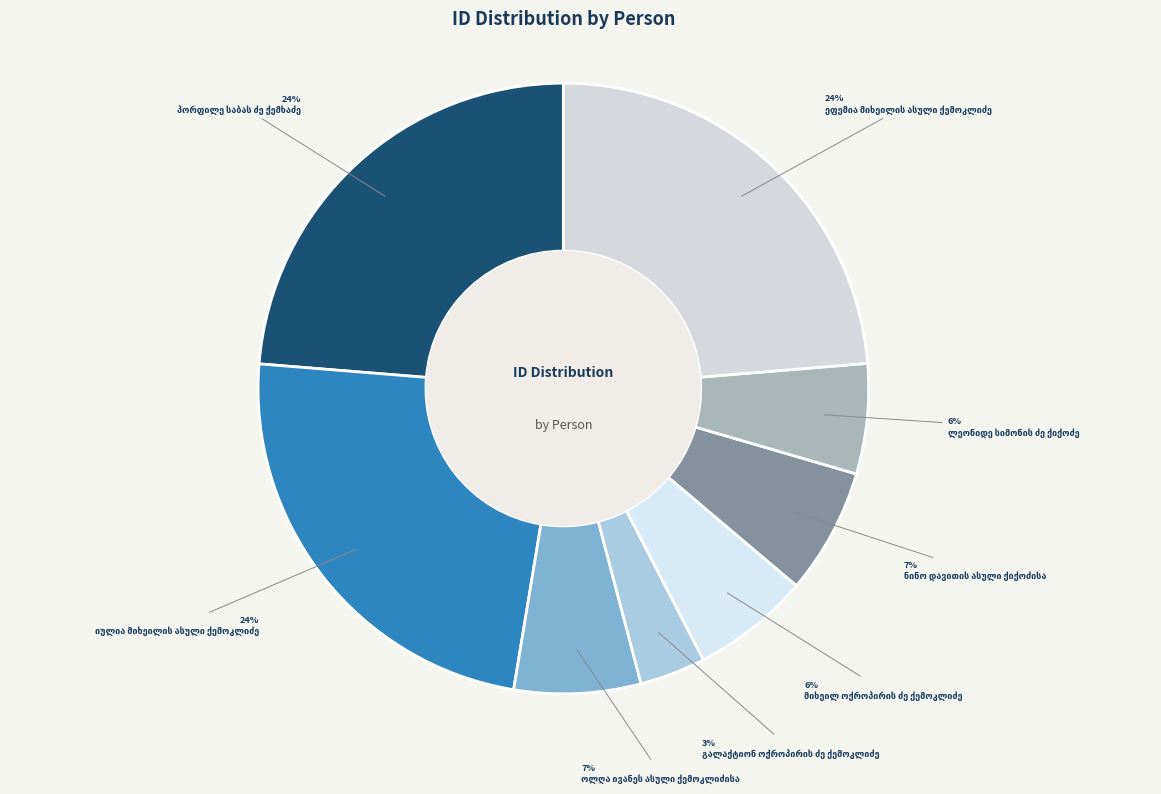

Is the sum of ნინო დავითის ასული ქიქოძისა and ლეონიდე სიმონის ძე ქიქოძე greater than half?

No